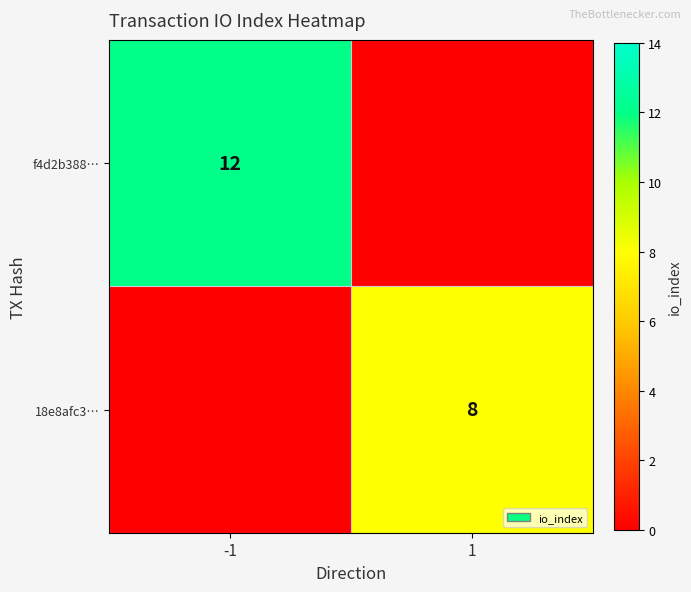

True or false: 18e8afc3… has a value of 8 at 1.

True